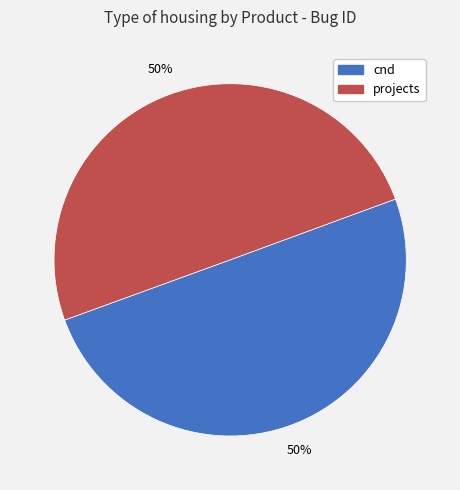

How many slices are in this pie chart?

2